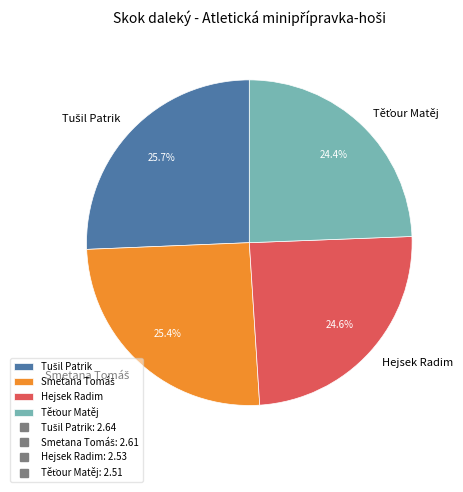

Is there a majority slice in this chart?

No